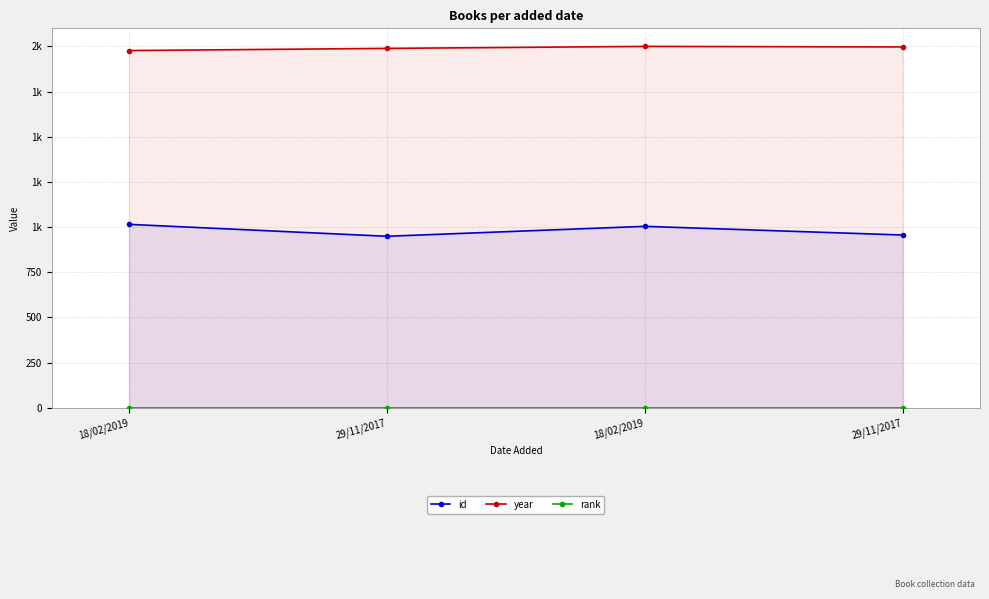

True or false: rank and id intersect in this chart.

False